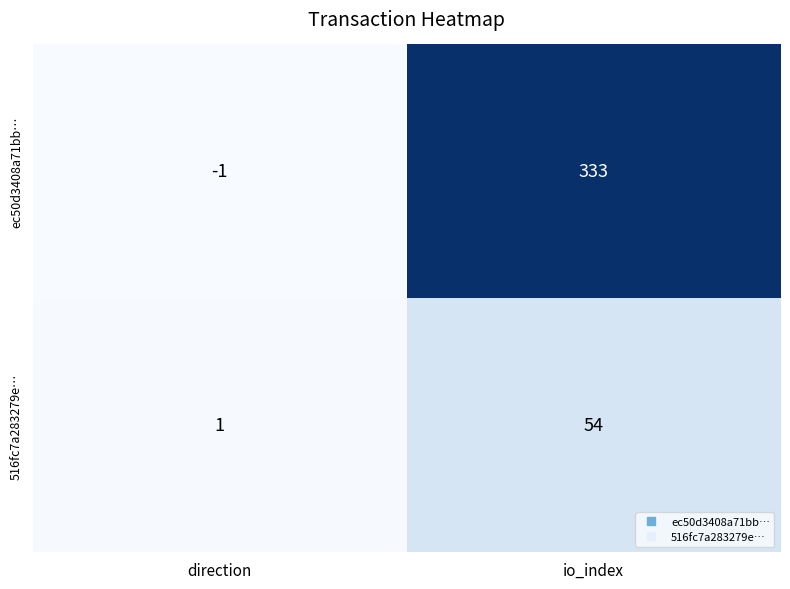

What is the sum of all 516fc7a283279e… values?

55